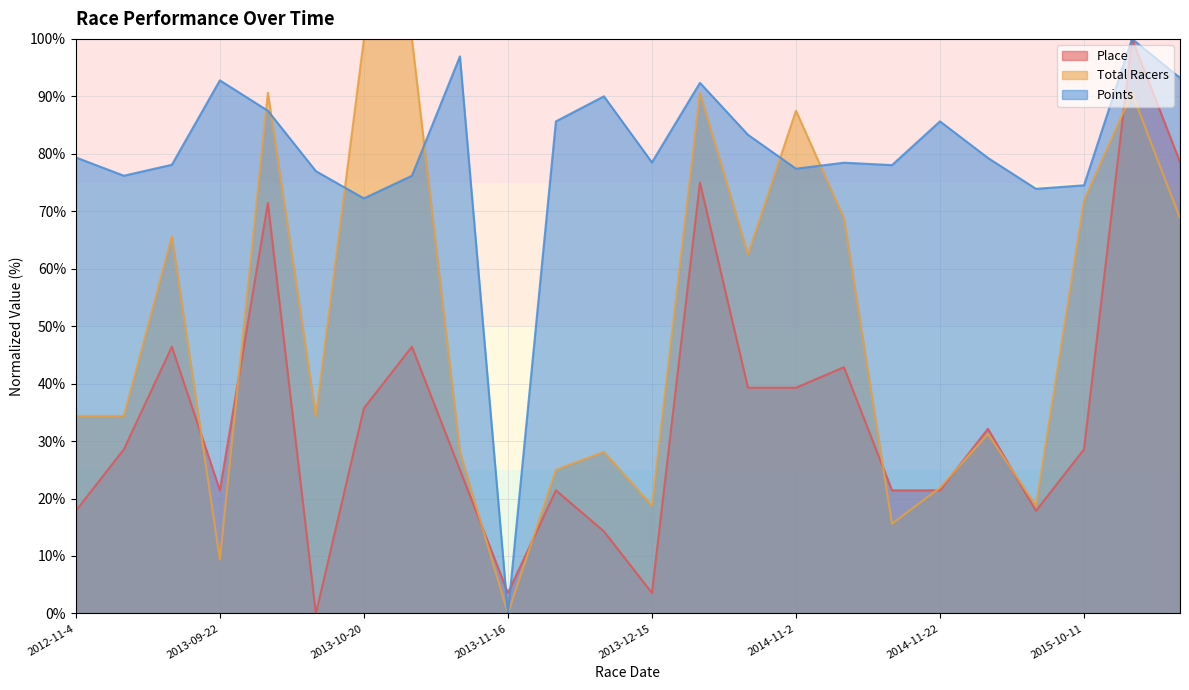

Count the number of categories in the chart.

24